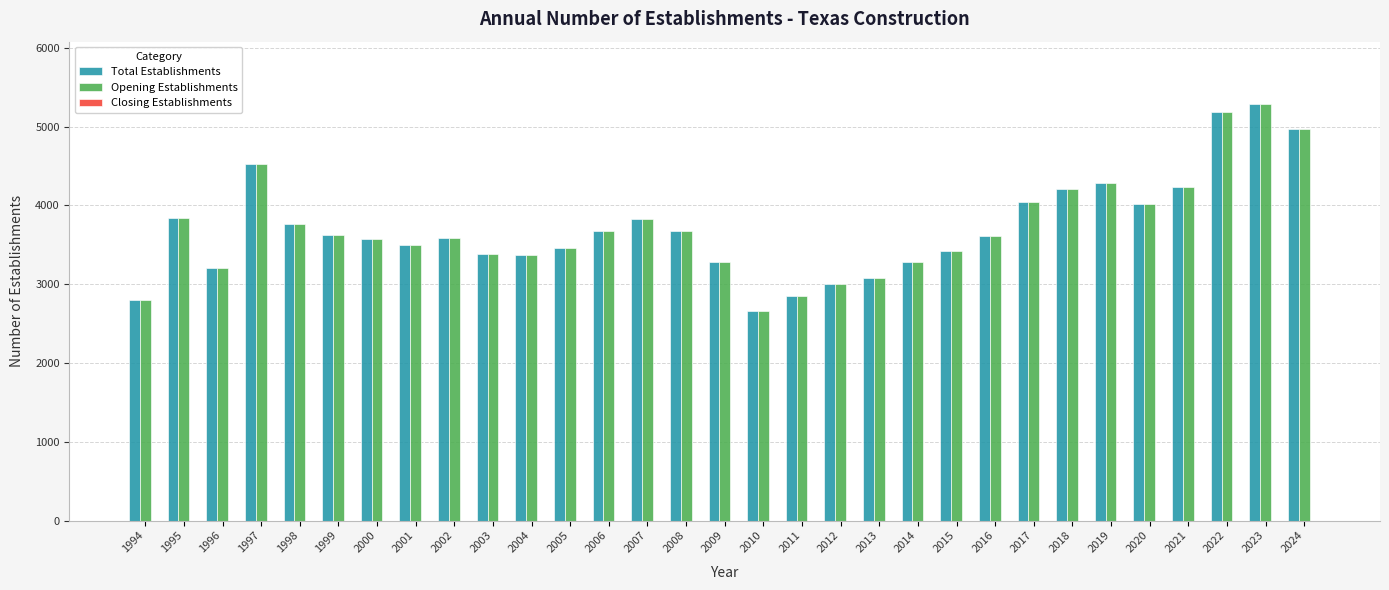

Count the number of categories in the chart.

31